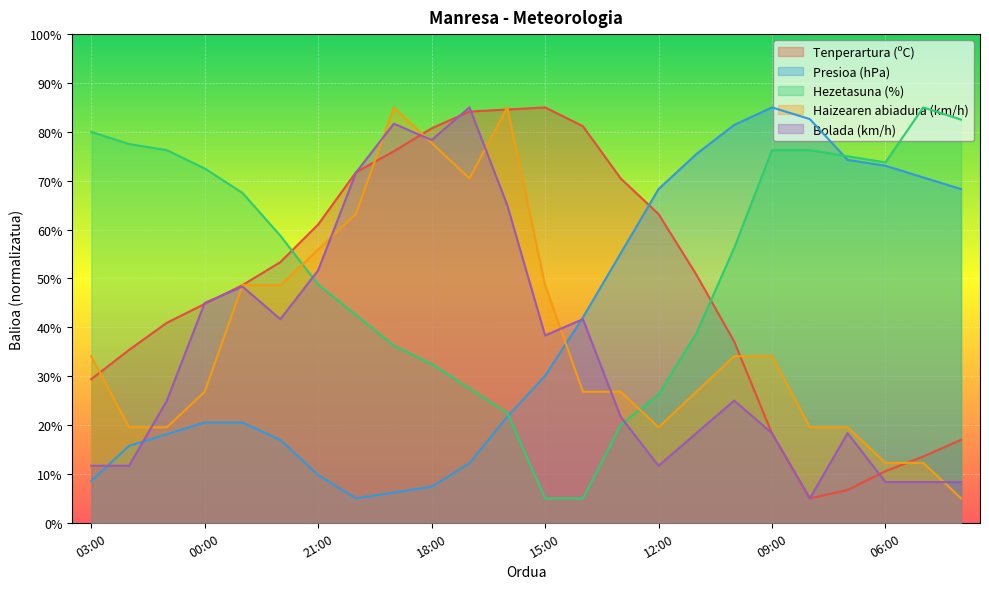

Between 01:00 and 15:00, which series saw the biggest shift?

Hezetasuna (%)